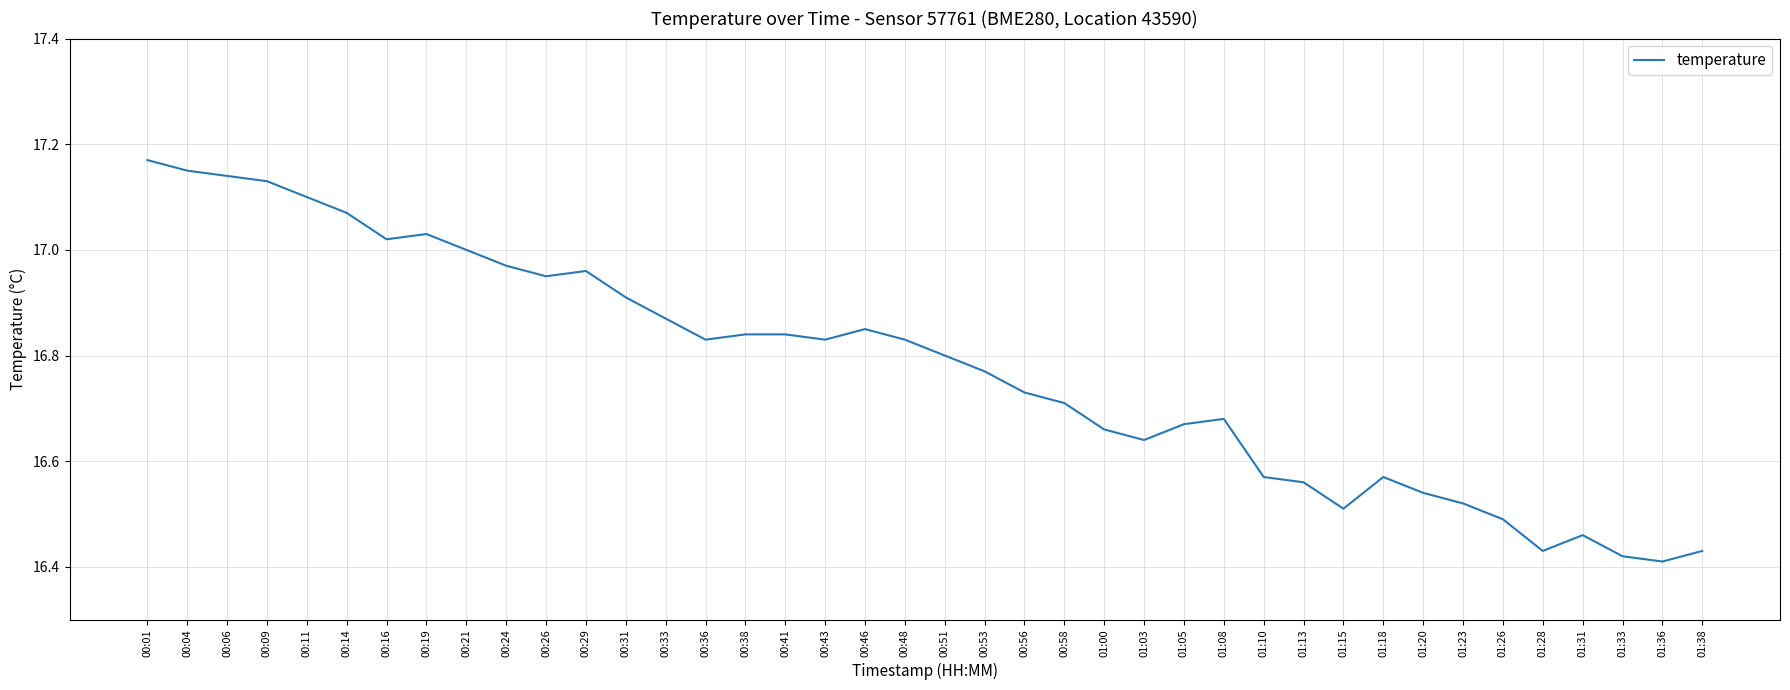

What position from the right is 00:38?

25